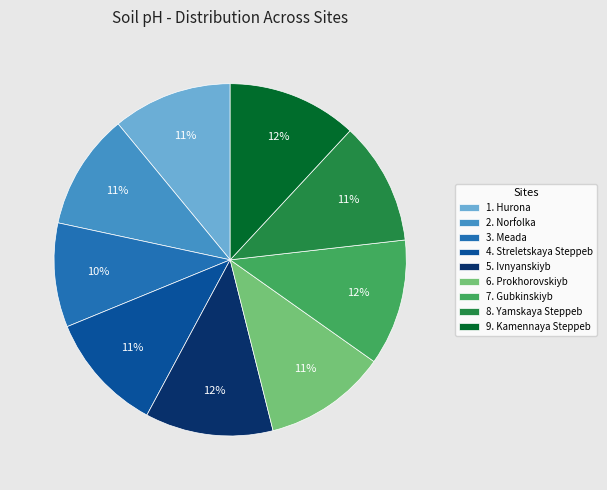

Which category has the smallest portion of the pie?

3. Meada